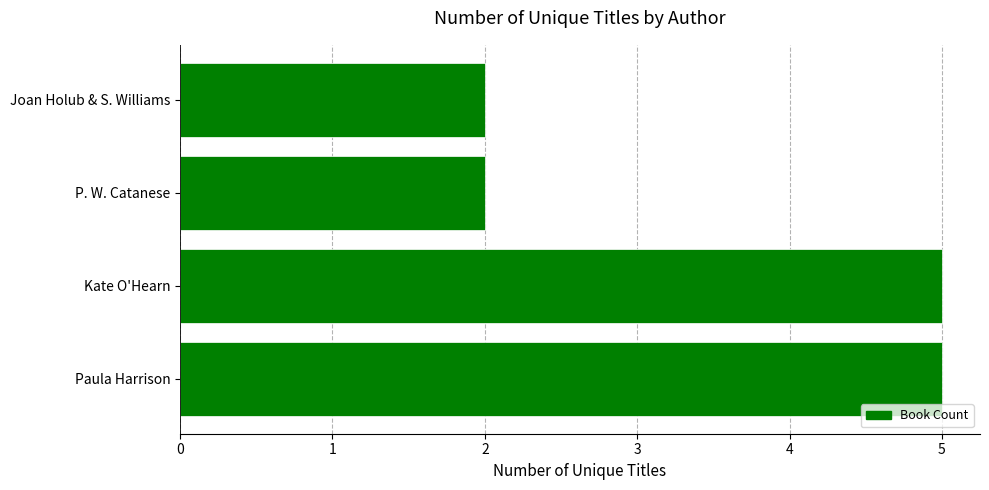

Which has a higher value, P. W. Catanese or Paula Harrison?

Paula Harrison